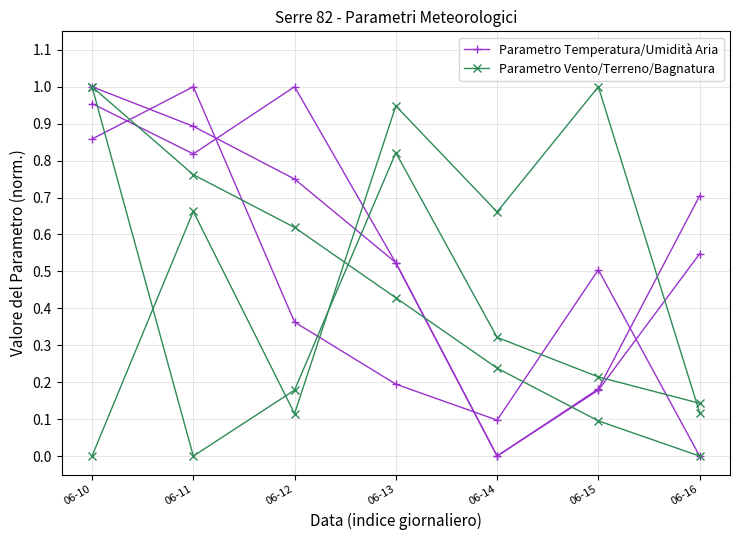

What is the average value of the Parametro Temperatura/Umidità Aria series?

0.6